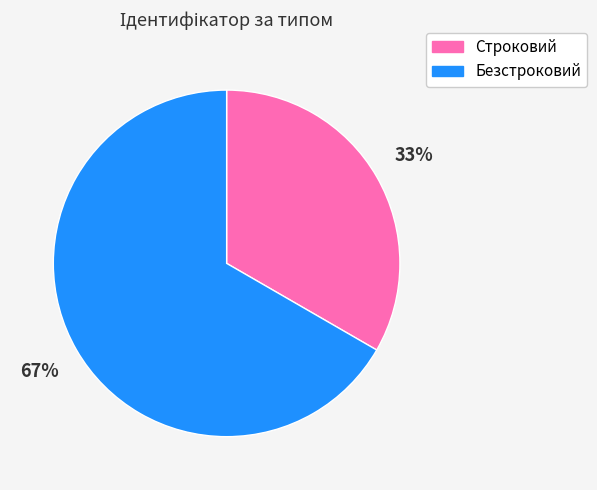

Is it true that Строковий is 42% of the pie?

False